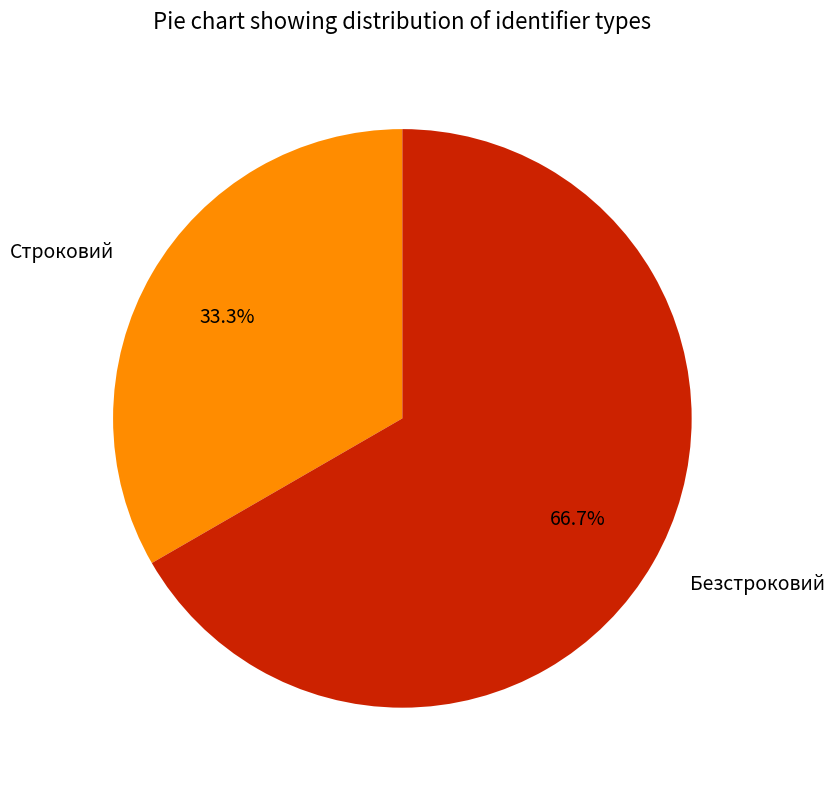

Between Строковий and Безстроковий, which is larger?

Безстроковий